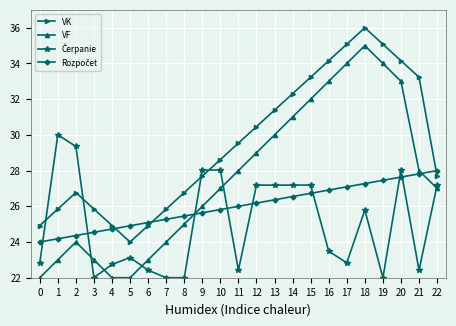

What is the minimum value for VK?

24.0